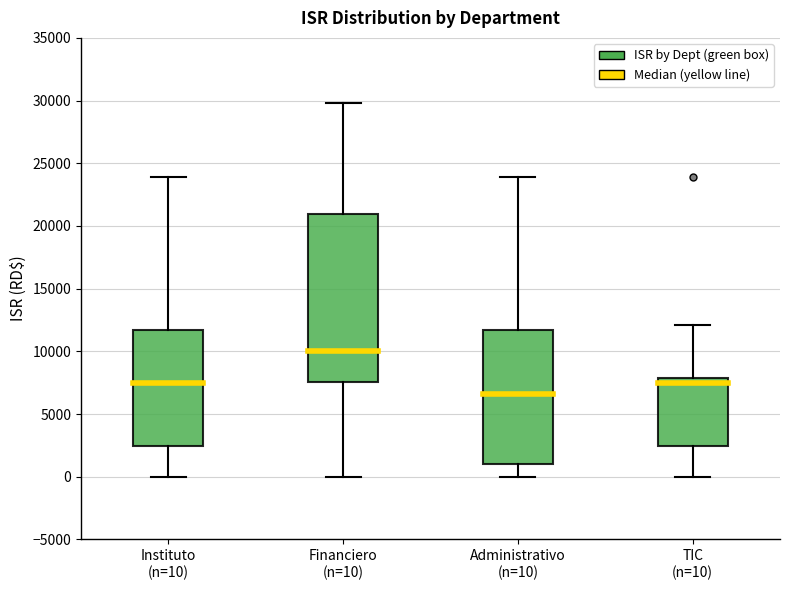

Reading left to right, read every box against the y-axis: the position of its median line, the range the box covers, and the ends of its whiskers. The values are not printed on the chart, so give them approximately, as read against the axis.

Instituto (n=10): median 7500, box 2500 to 11500, whiskers 0 to 24000
Financiero (n=10): median 10000, box 7500 to 21000, whiskers 0 to 30000
Administrativo (n=10): median 6500, box 1000 to 11500, whiskers 0 to 24000
TIC (n=10): median 7500, box 2500 to 8000, whiskers 0 to 12000